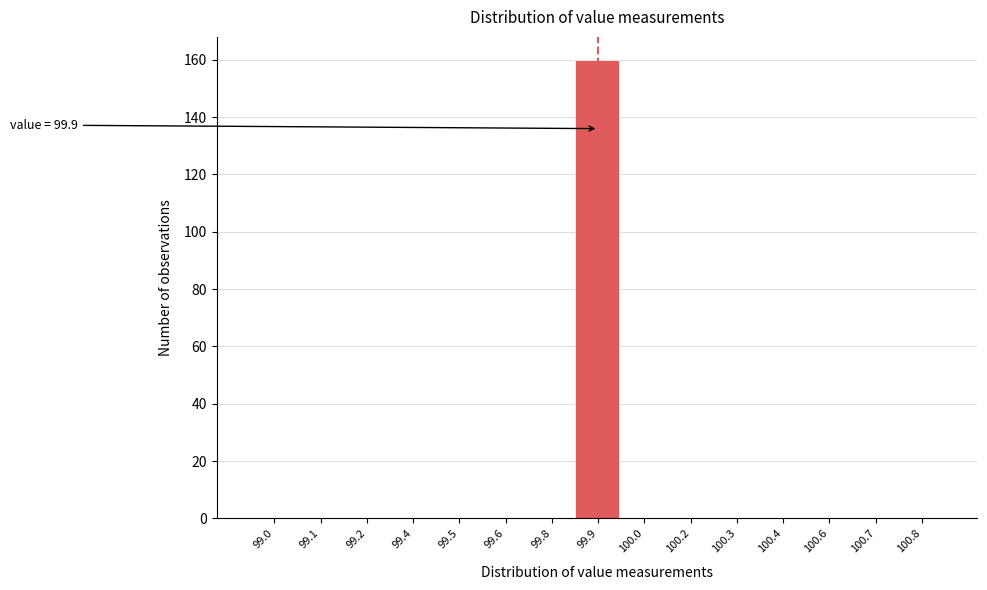

Reading right to left, transcribe all the data shown in this chart.

100.8=0	100.7=0	100.6=0	100.4=0	100.3=0	100.2=0	100.0=0	99.9=160	99.8=0	99.6=0	99.5=0	99.4=0	99.2=0	99.1=0	99.0=0